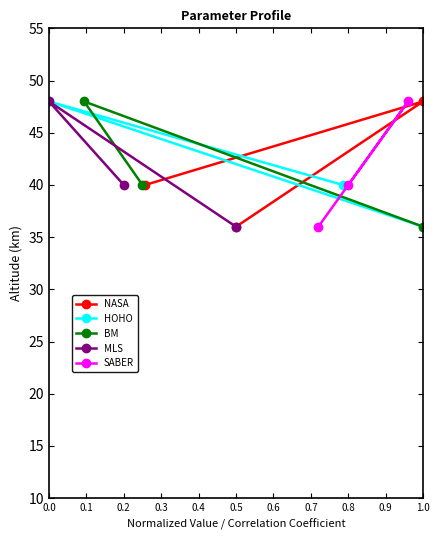

Does the chart have visible grid lines?

No